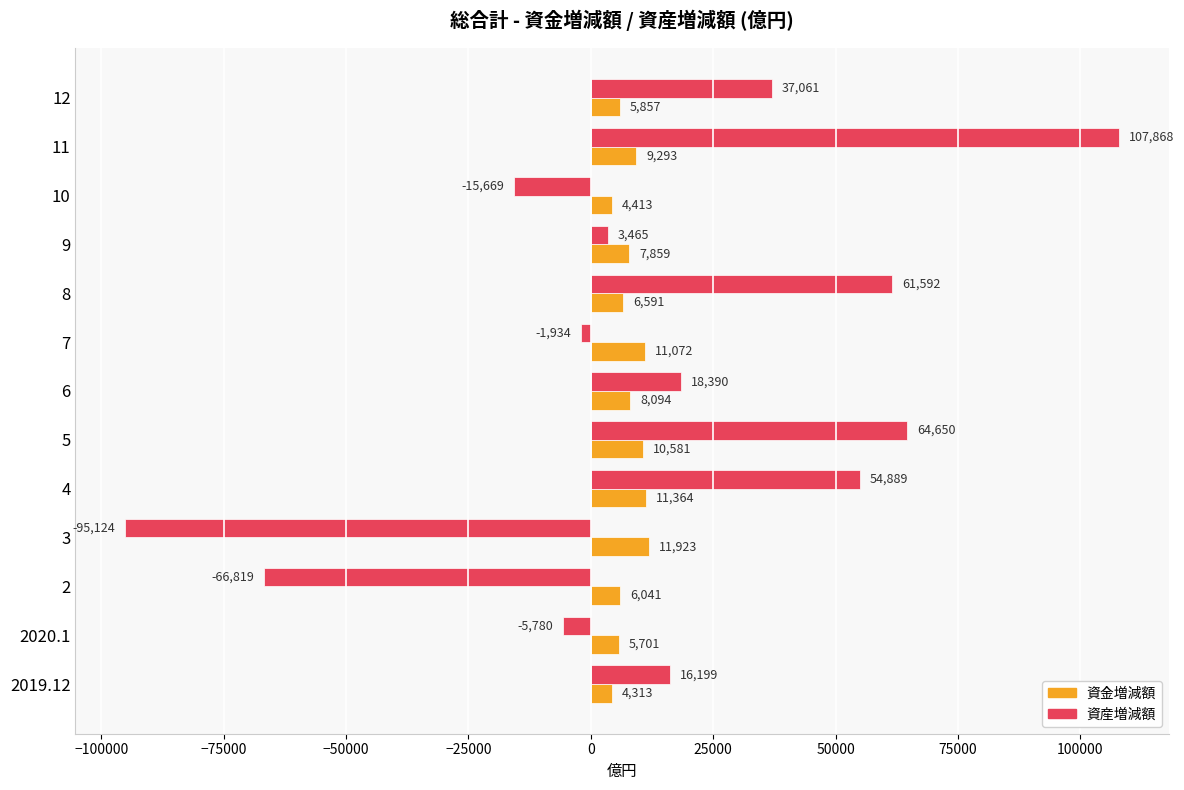

Between 3 and 7, which series saw the biggest shift?

資産増減額